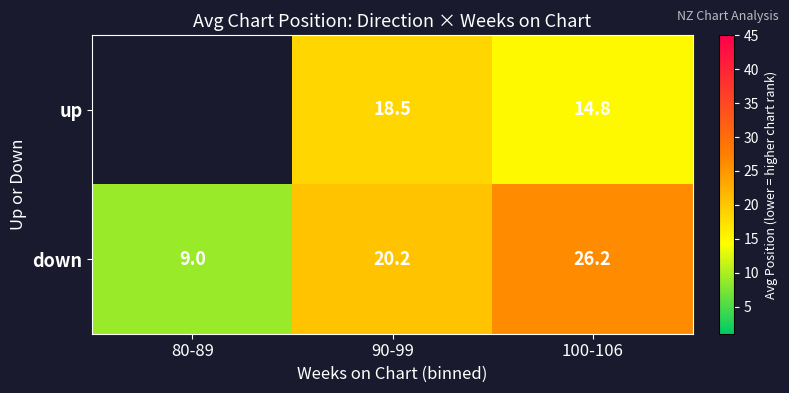

Where does the down series first go above 20?

90-99